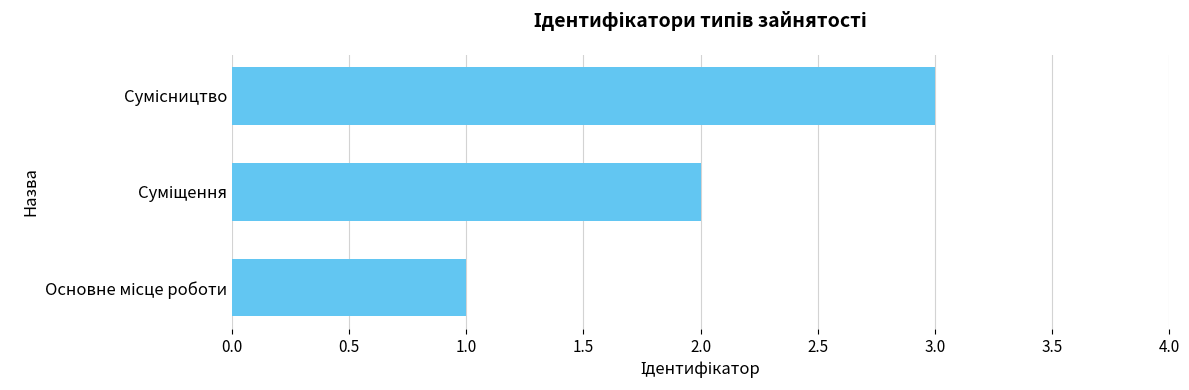

What is the maximum value shown in the chart?

3